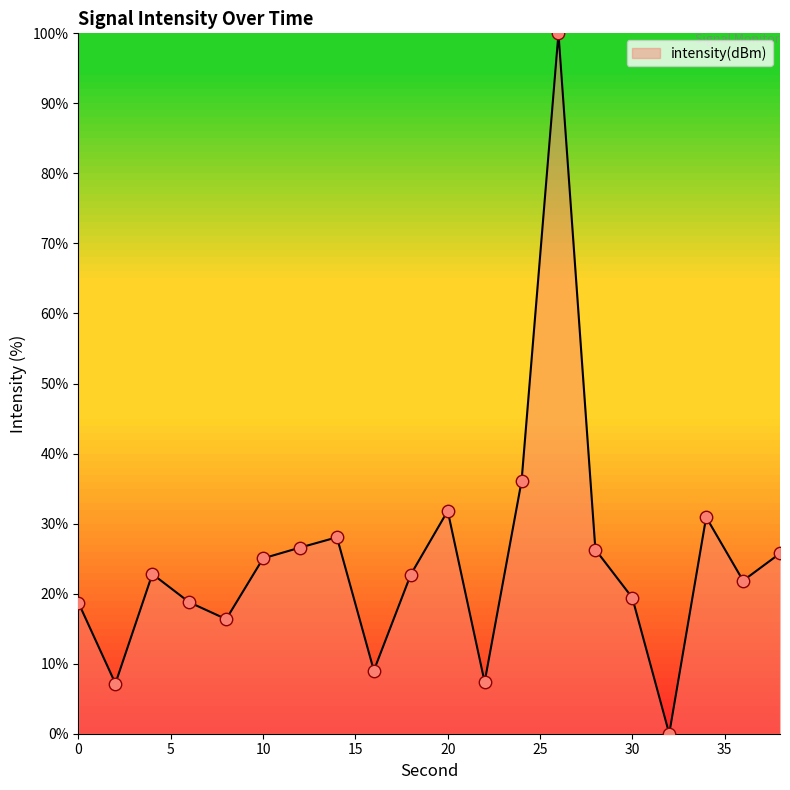

What is the difference between the maximum and minimum values?

100.0